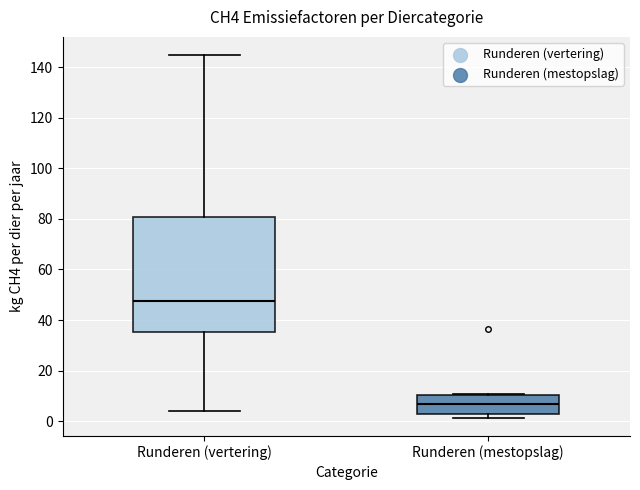

Reading left to right, read every box against the y-axis: the position of its median line, the range the box covers, and the ends of its whiskers. The values are not printed on the chart, so give them approximately, as read against the axis.

Runderen (vertering): median 48, box 36 to 80, whiskers 4 to 144
Runderen (mestopslag): median 6, box 4 to 10, whiskers 2 to 10